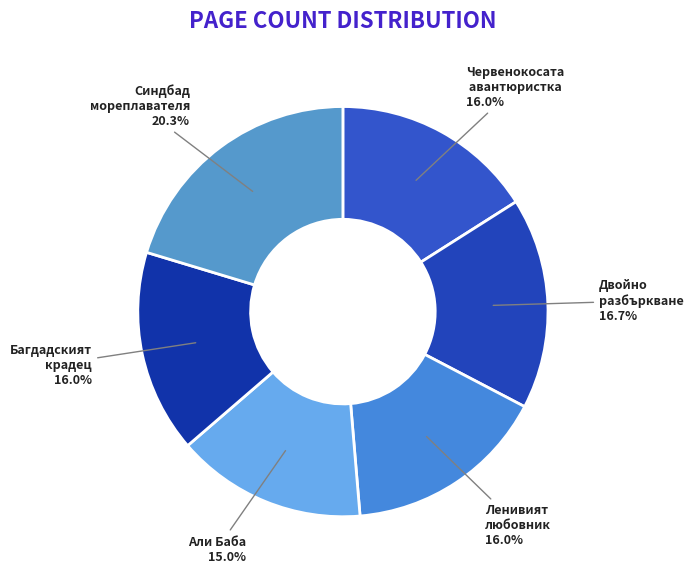

What is the ratio of the value at Багдадският крадец 16.0% to the value at Синдбад мореплавателя 20.3%?

0.8